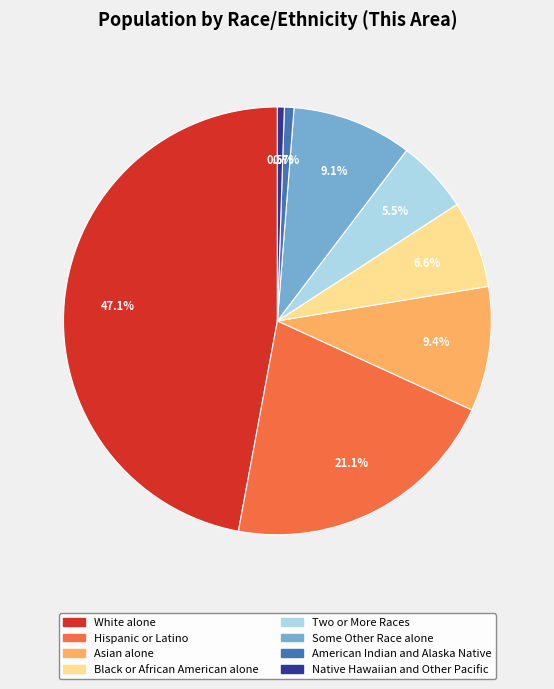

Does any single category account for the majority?

No